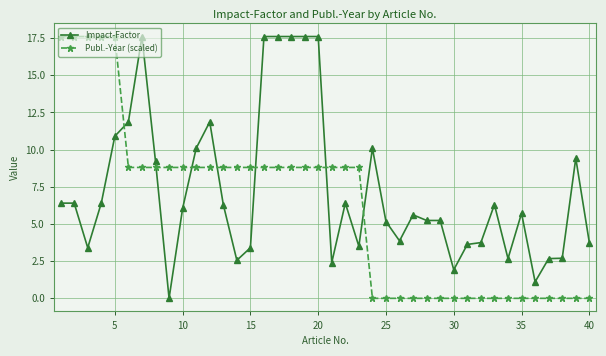

What is the value of the Impact-Factor point at the 10th from the left?

6.0